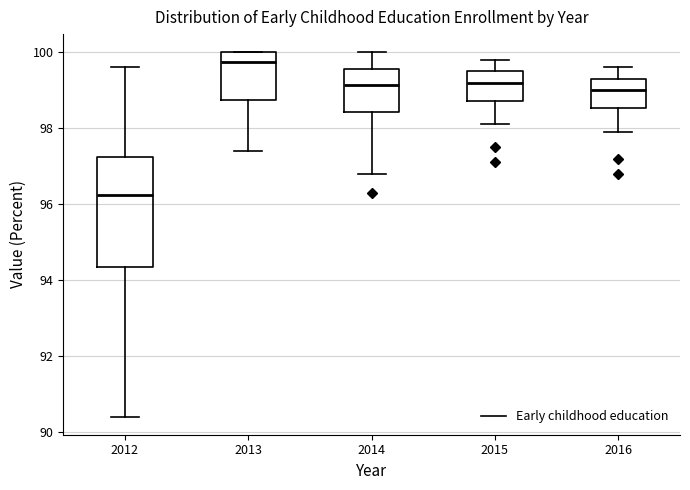

Comparing the boxes themselves (not the whiskers), which one is the tallest?

2012